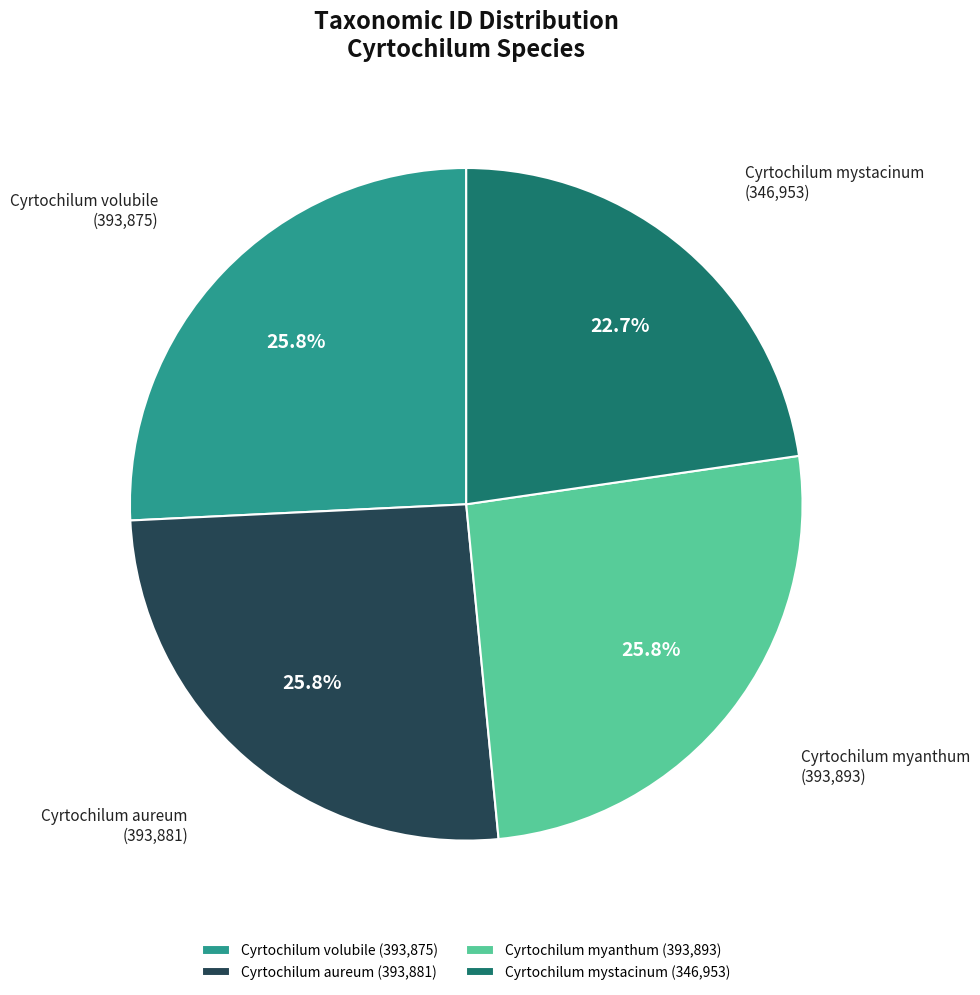

What is the ratio of the value at Cyrtochilum mystacinum to the value at Cyrtochilum myanthum?

0.9